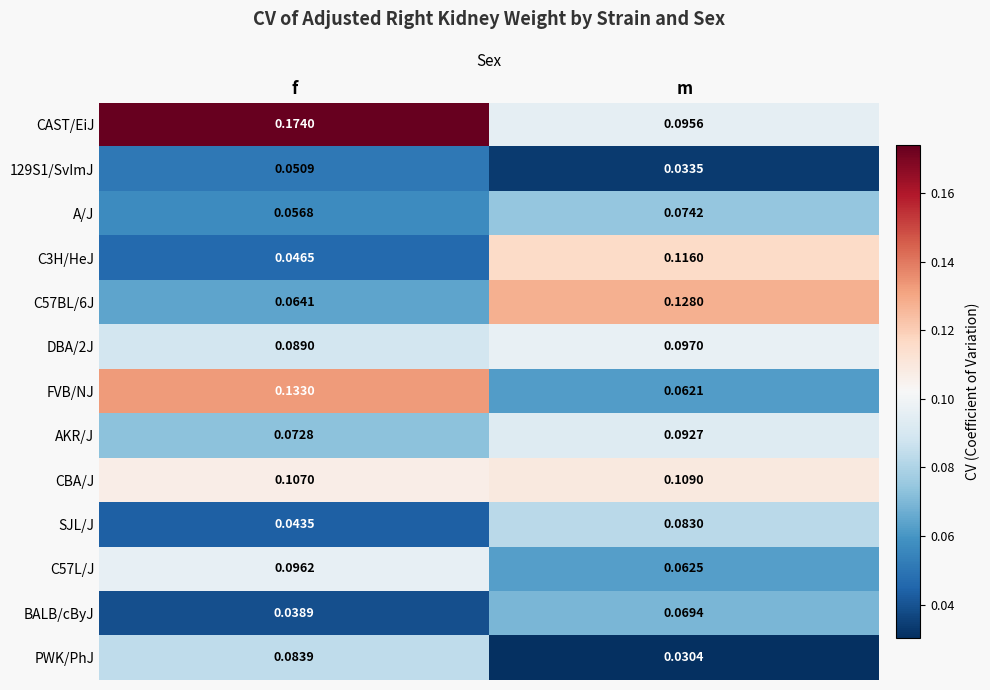

Rank the series by their maximum value, from highest to lowest.

CAST/EiJ, FVB/NJ, C57BL/6J, C3H/HeJ, CBA/J, DBA/2J, C57L/J, AKR/J, PWK/PhJ, SJL/J, A/J, BALB/cByJ, 129S1/SvImJ